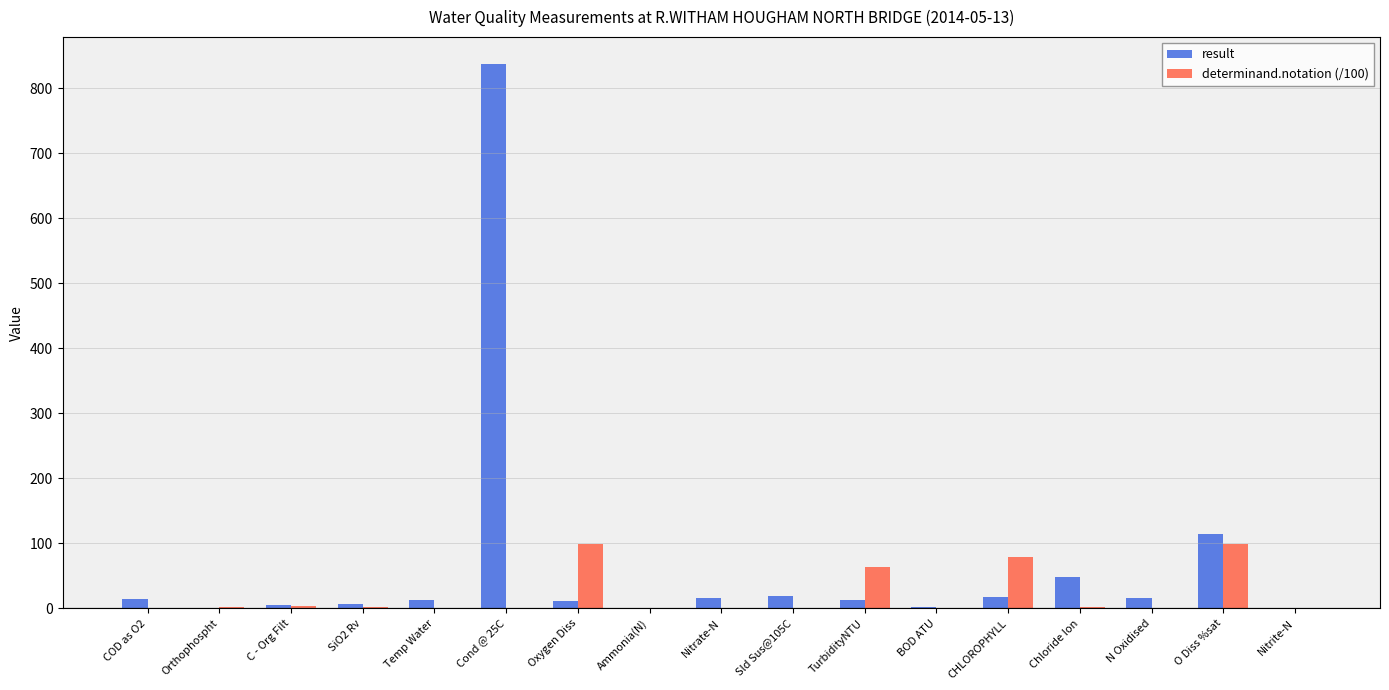

Which series has the largest total across all categories?

result